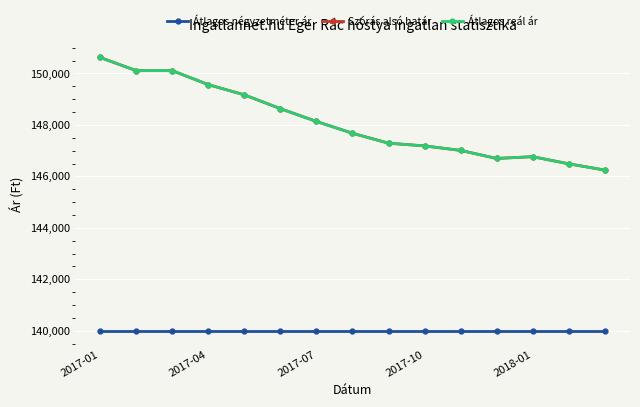

Does the chart have visible grid lines?

Yes